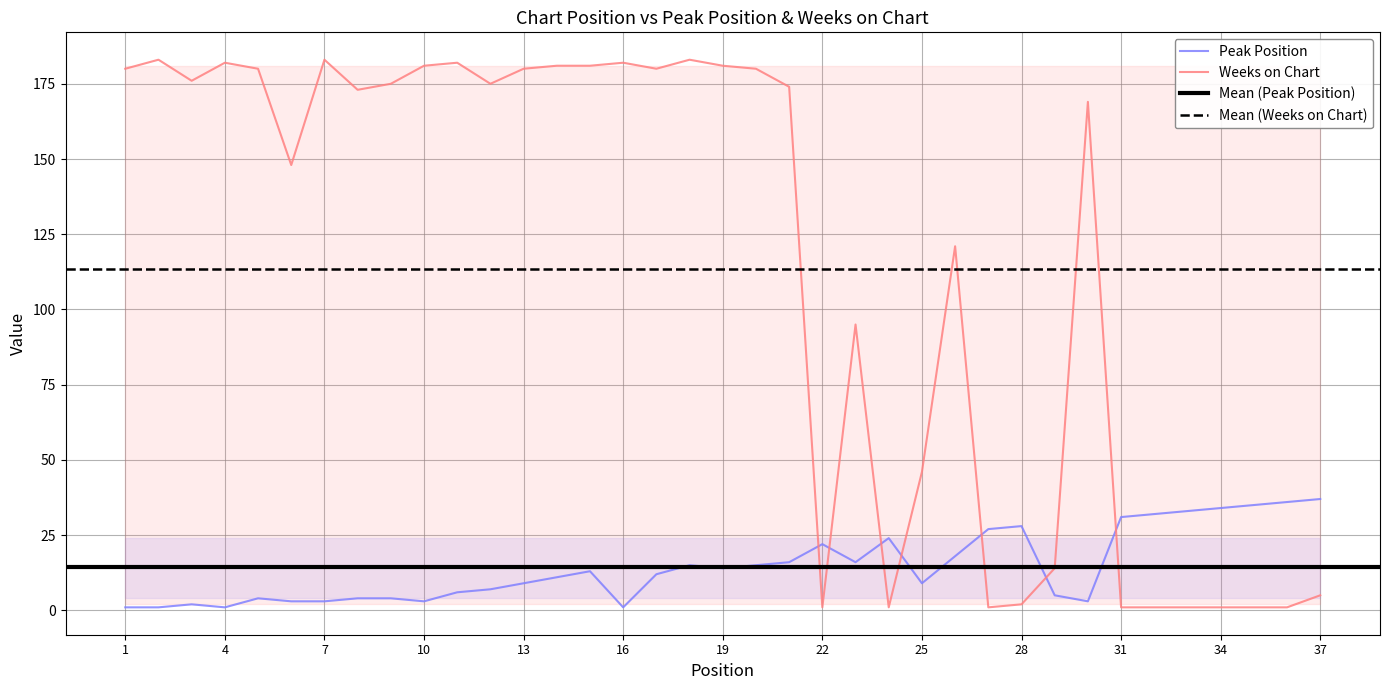

At which category is the sum across all series the highest?

18